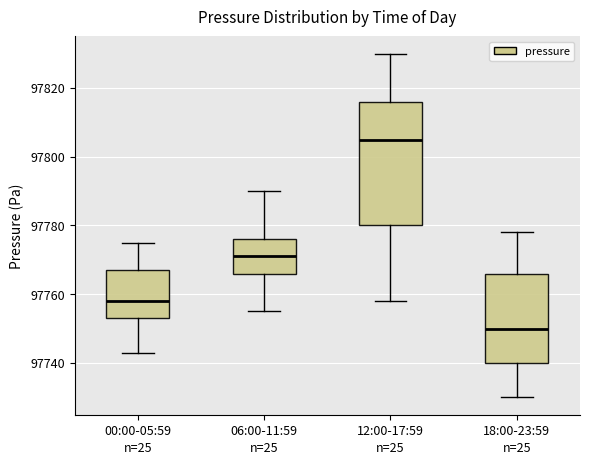

Which box has the highest median line?

12:00-17:59